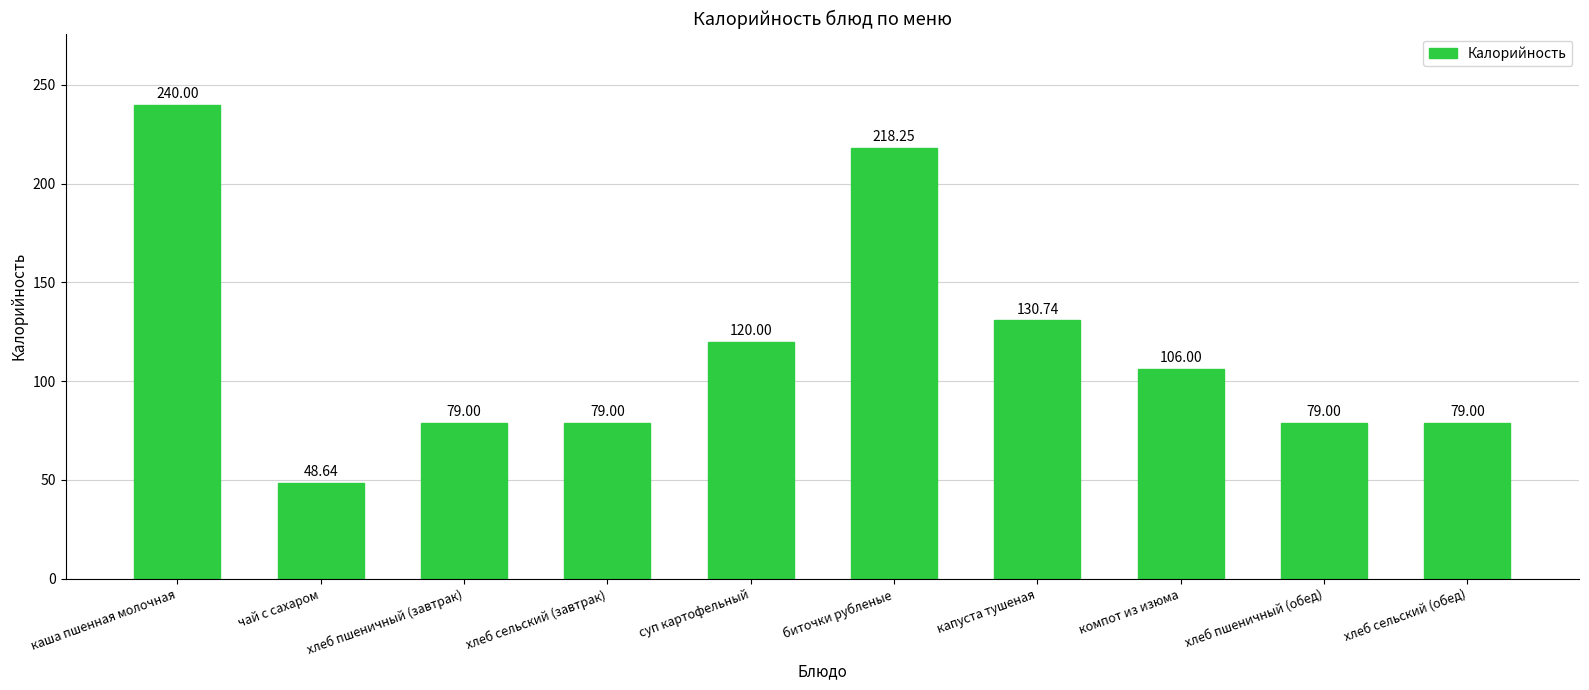

What is the difference between the maximum and minimum values?

191.4